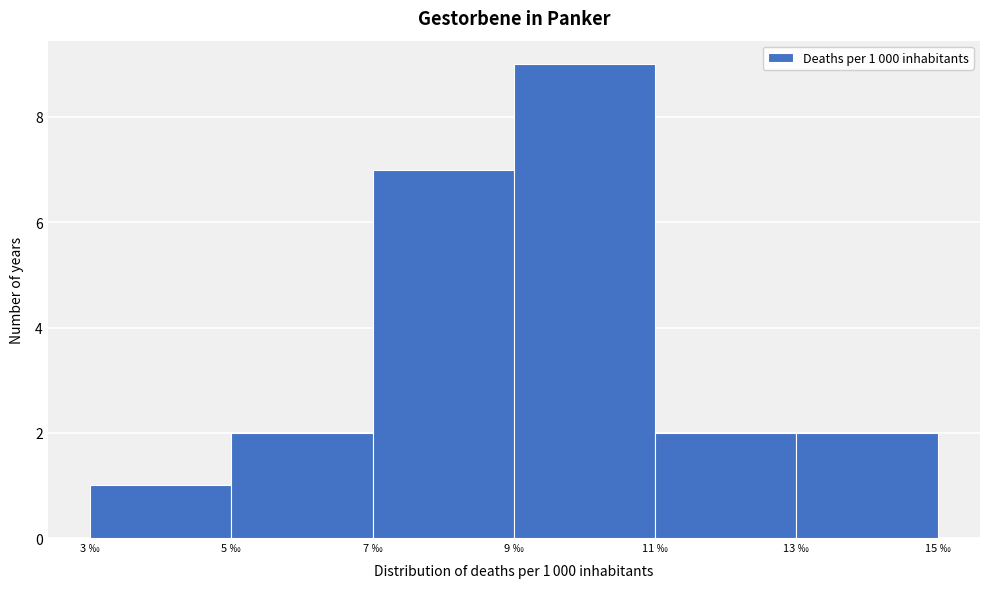

Which range on the x-axis has the tallest bar?

9 to 11